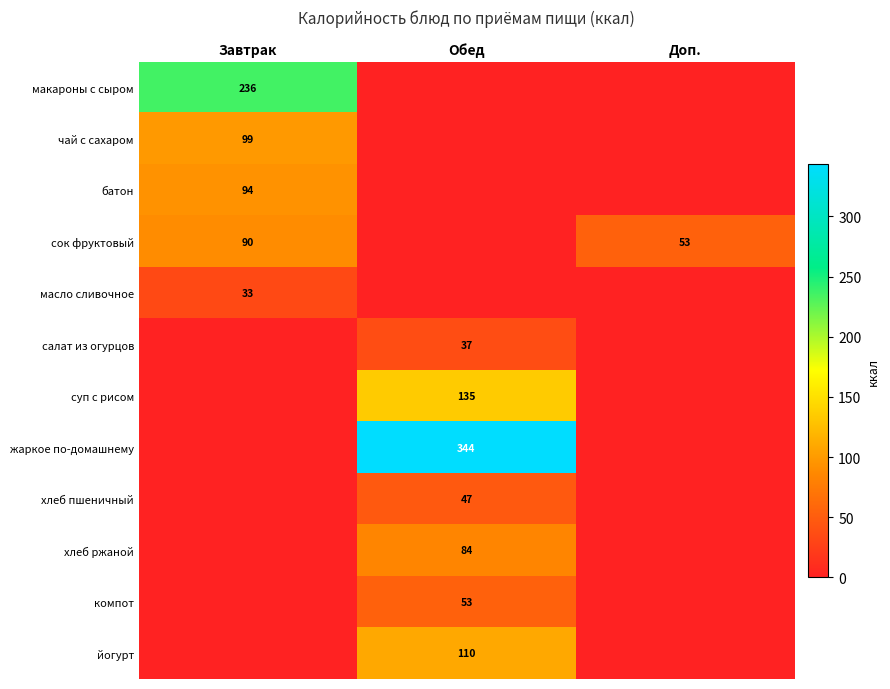

What is the maximum value shown in the chart?

344.0